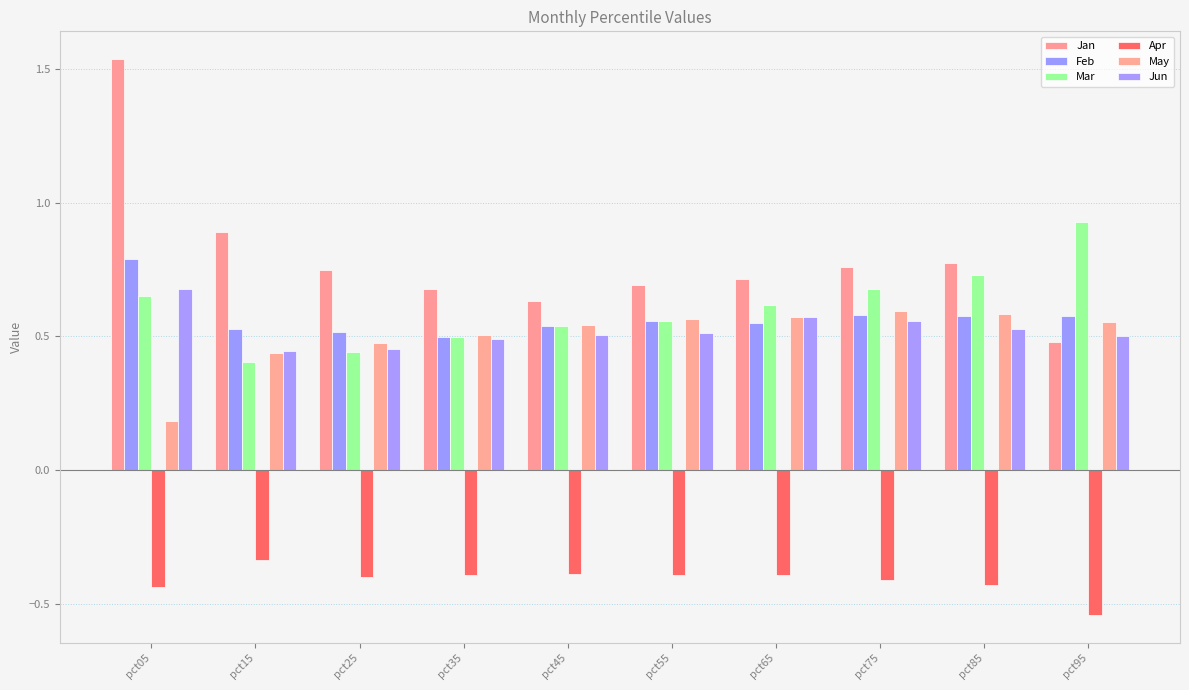

Where is Mar nearest to the value 0?

pct15